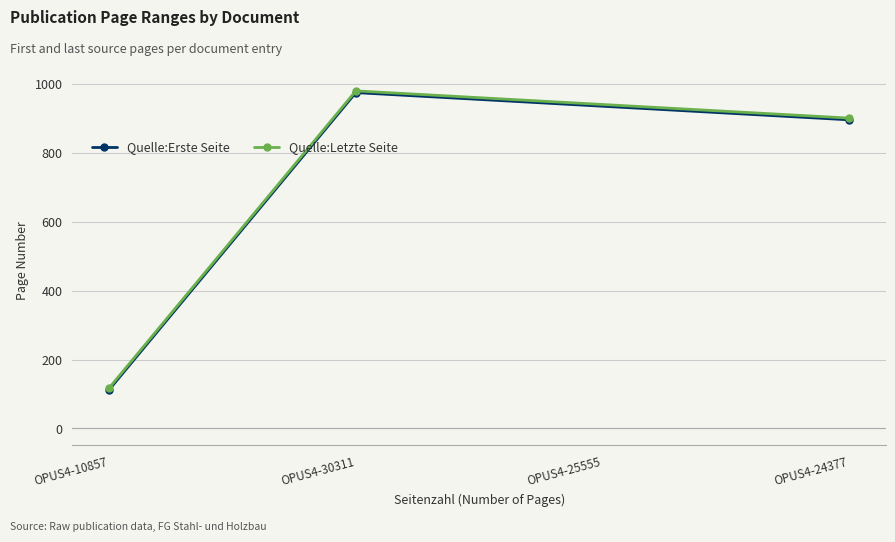

At how many categories does at least one series exceed 240?

2